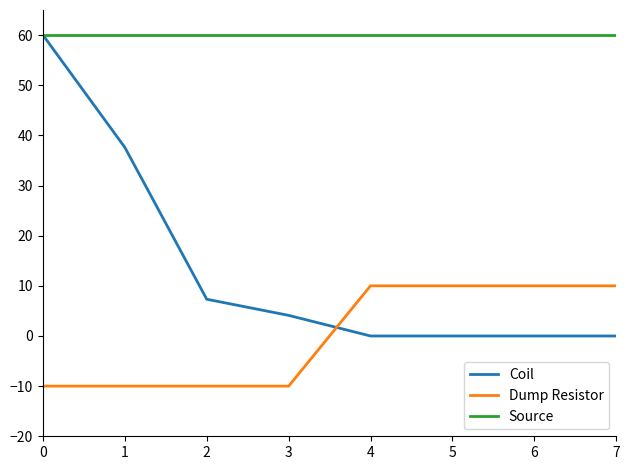

At 2, list the series in order from smallest to largest.

Dump Resistor, Coil, Source